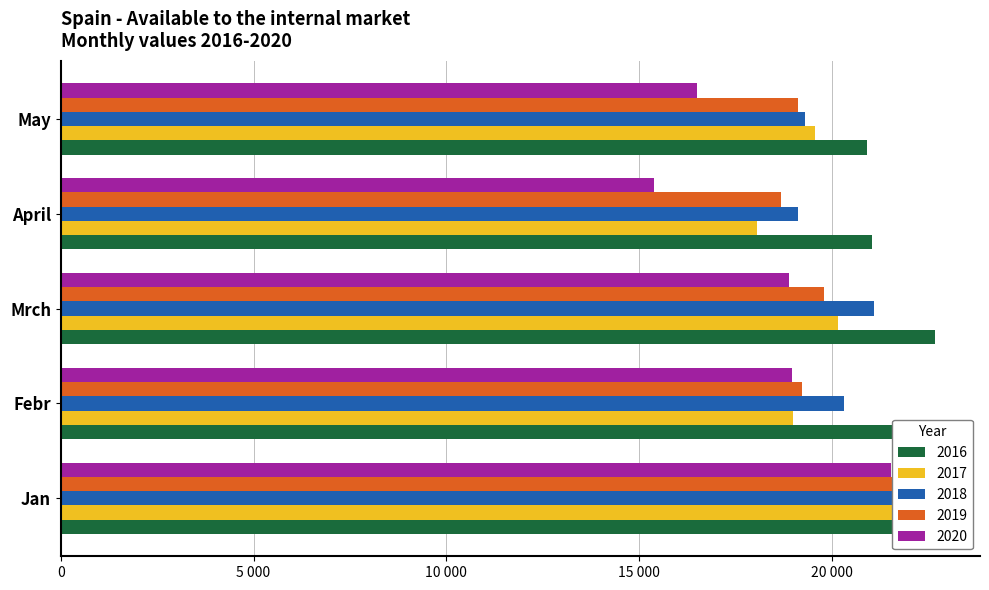

Reading left to right, transcribe all the data shown in this chart.

2016: 22713.0	21958.0	22693.0	21045.0	20914.0
2017: 21976.3	18986.8	20159.0	18065.6	19570.9
2018: 21586.8	20329.3	21107.8	19123.2	19307.5
2019: 22190.8	19217.9	19808.0	18691.5	19130.6
2020: 21548.2	18969.6	18880.4	15387.4	16504.3